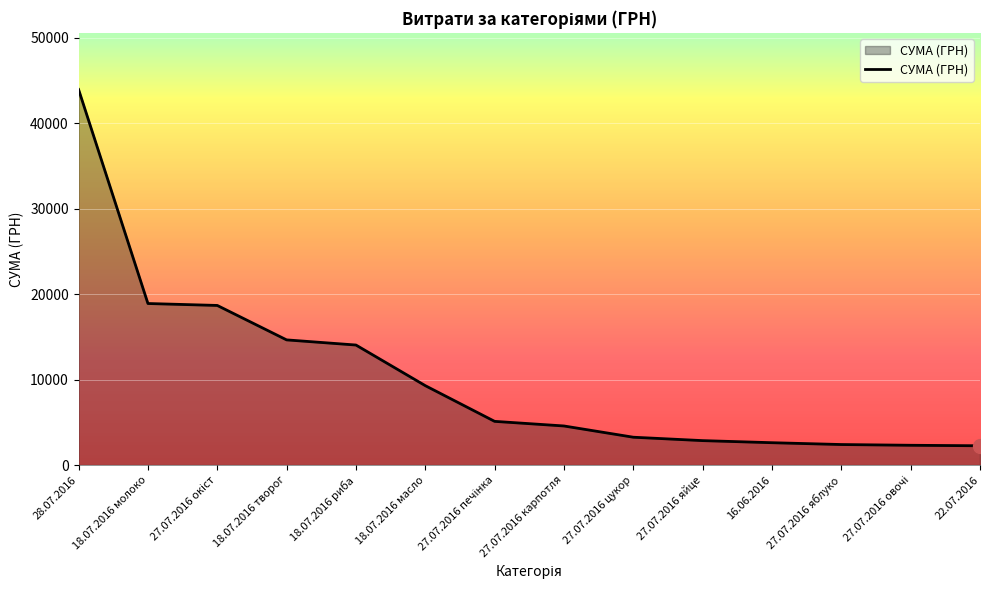

At which category does the chart reach its peak across all series?

28.07.2016